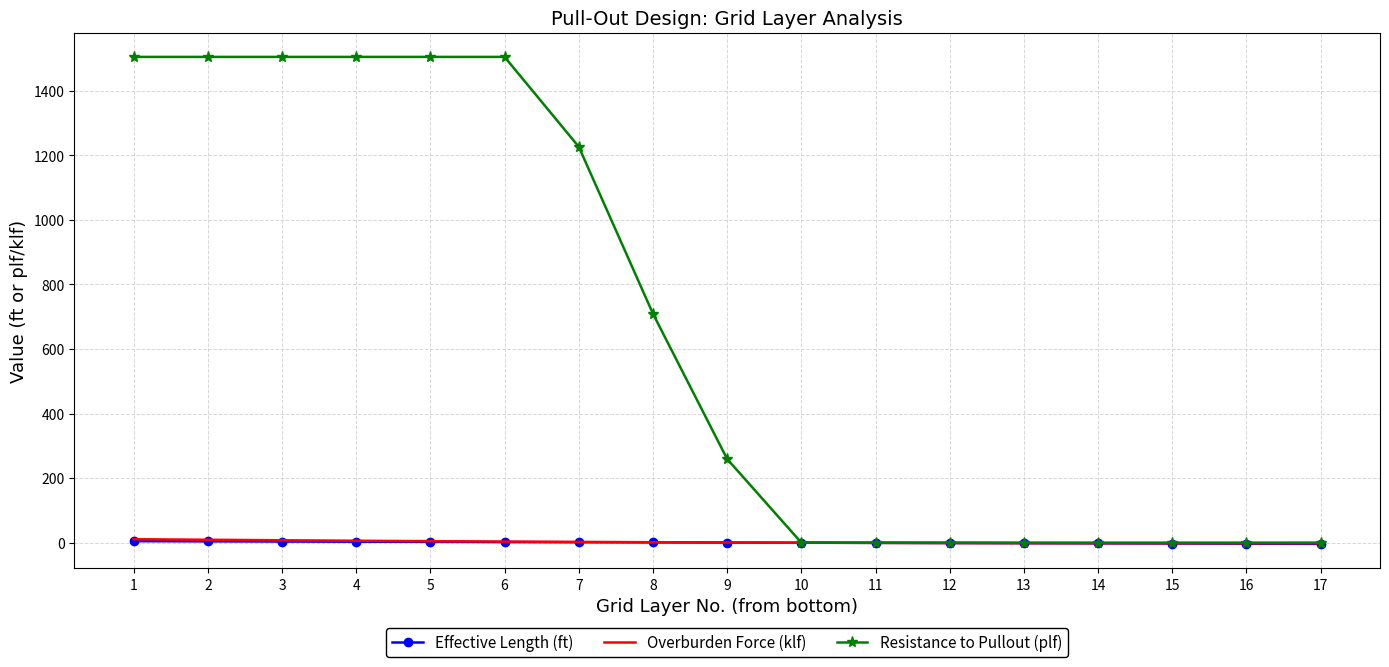

Is the value of Resistance to Pullout (plf) at 3 greater than the value of Effective Length (ft) at 3?

Yes